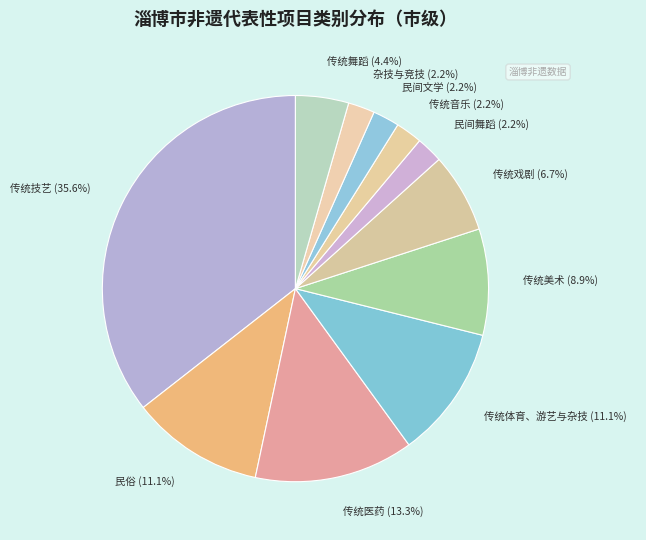

What percentage is NOT represented by 传统戏剧?

93.3%